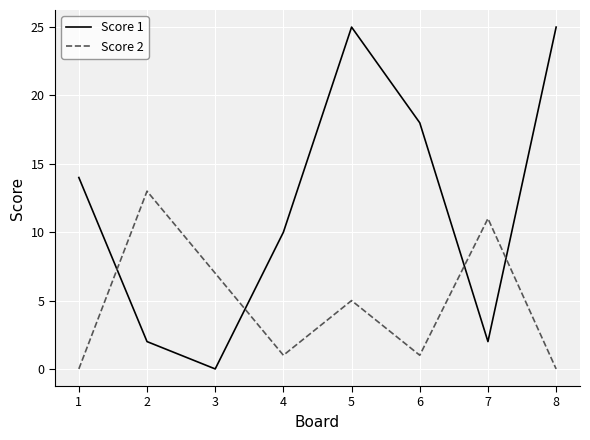

List the series in order of their peak value, highest first.

Score 1, Score 2